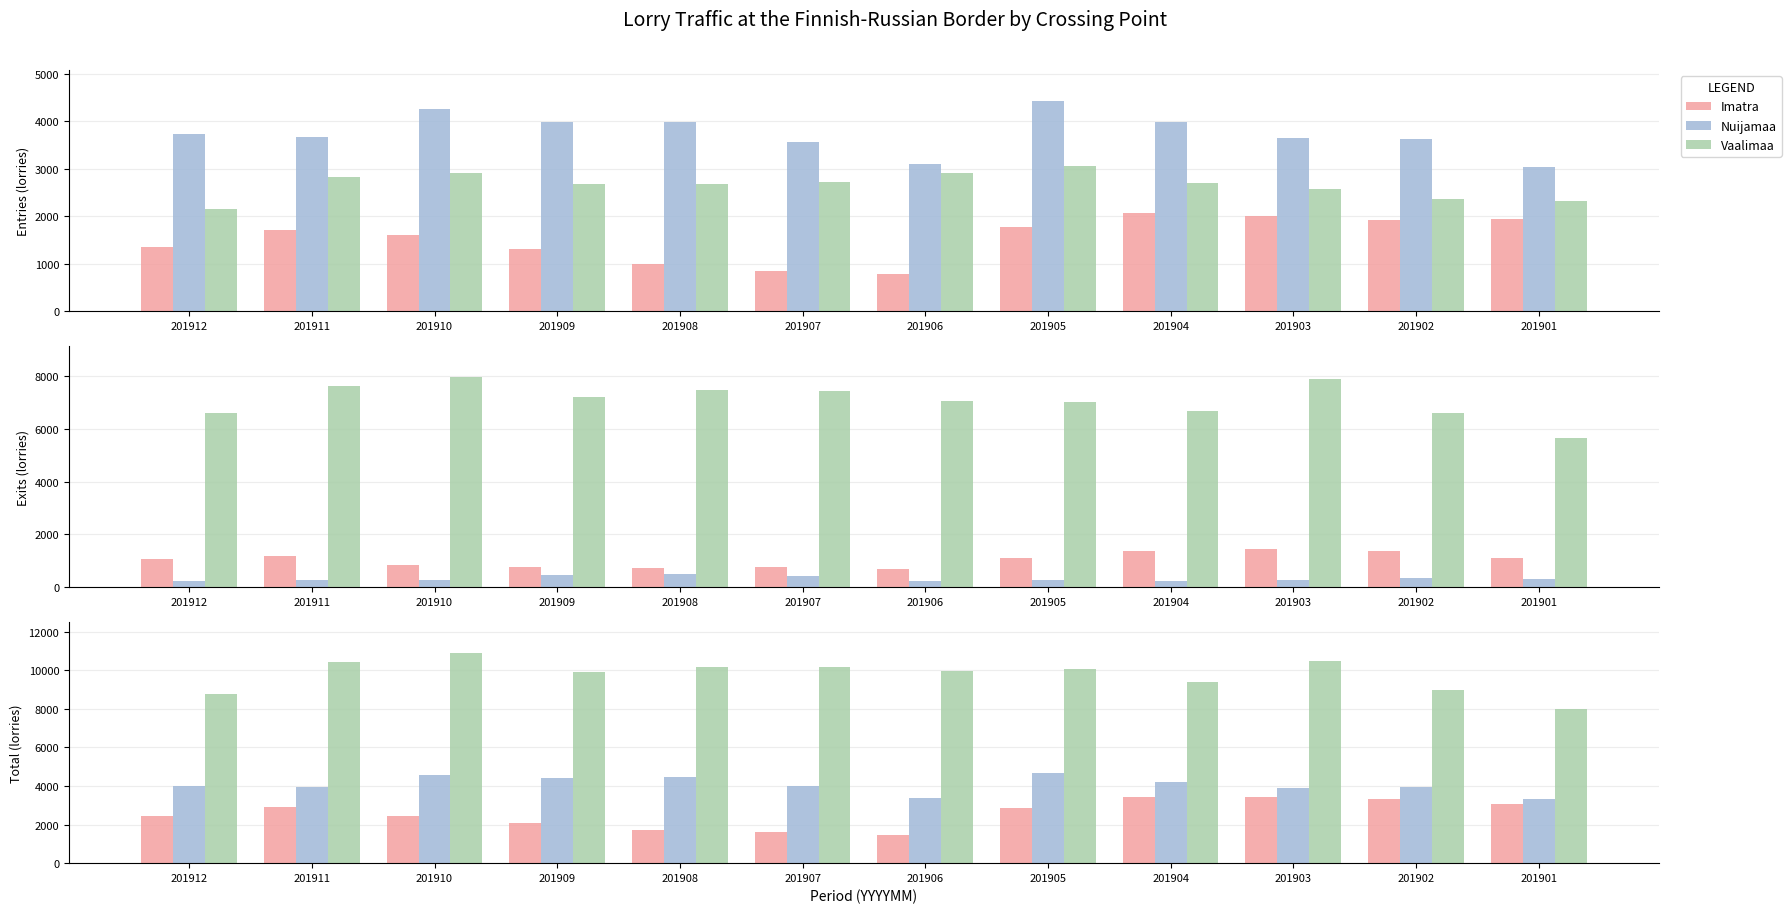

What is the difference between the second highest and minimum values in the Imatra series?

1957